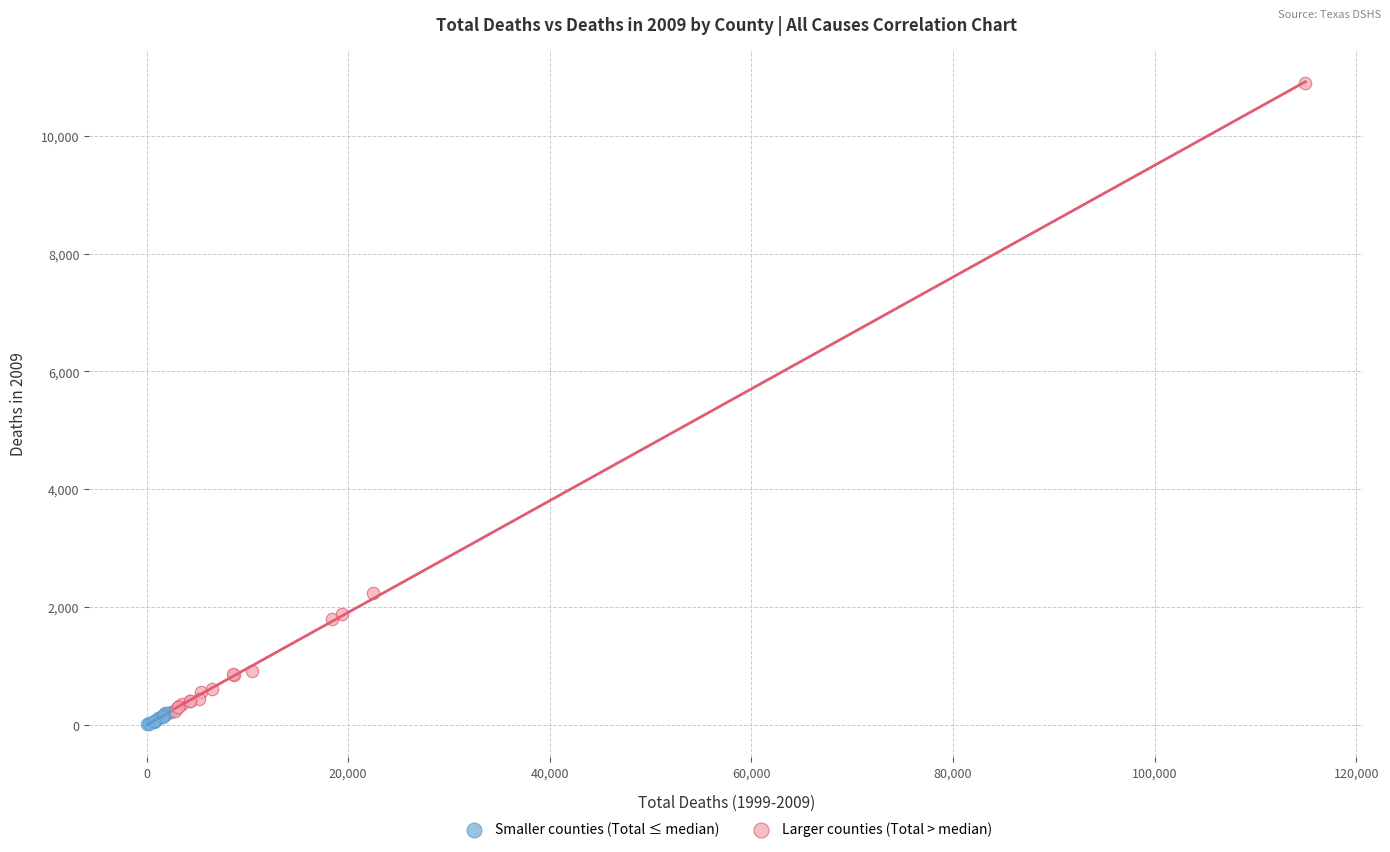

Which series reaches the maximum Y coordinate?

Larger counties (Total > median)